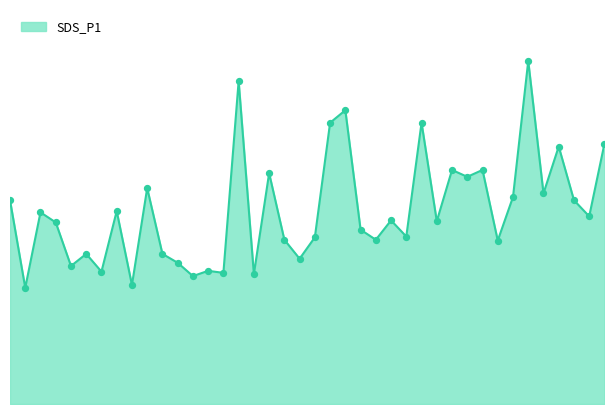

Does the chart have visible grid lines?

No